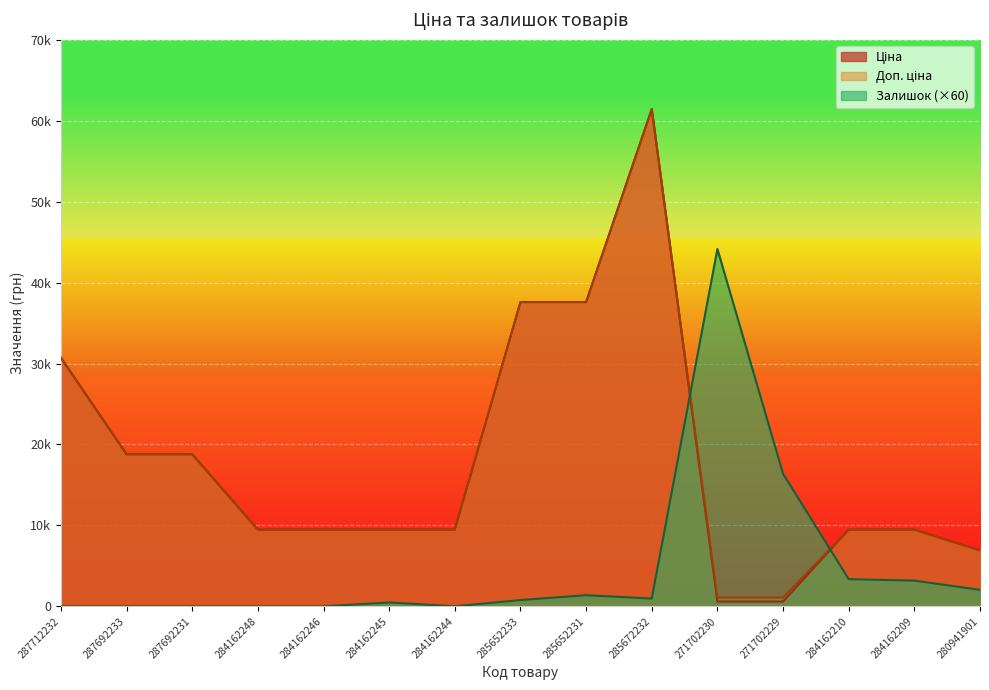

What is the lowest value of the Ціна series?

589.9